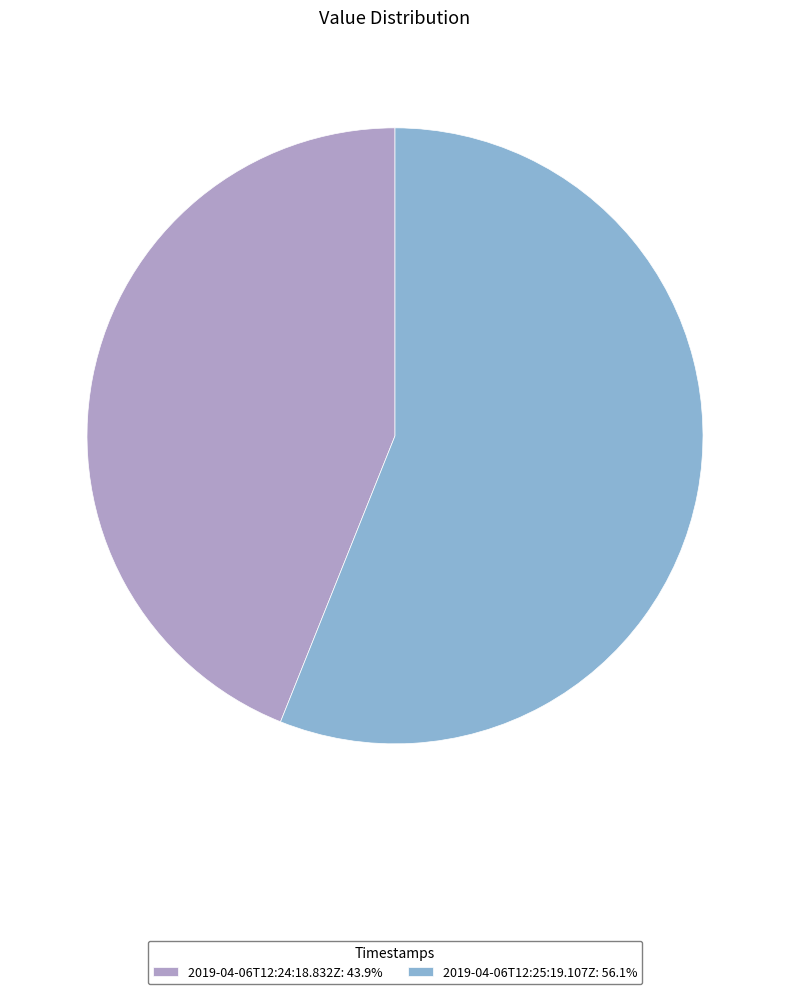

Count the number of slices in the pie.

2